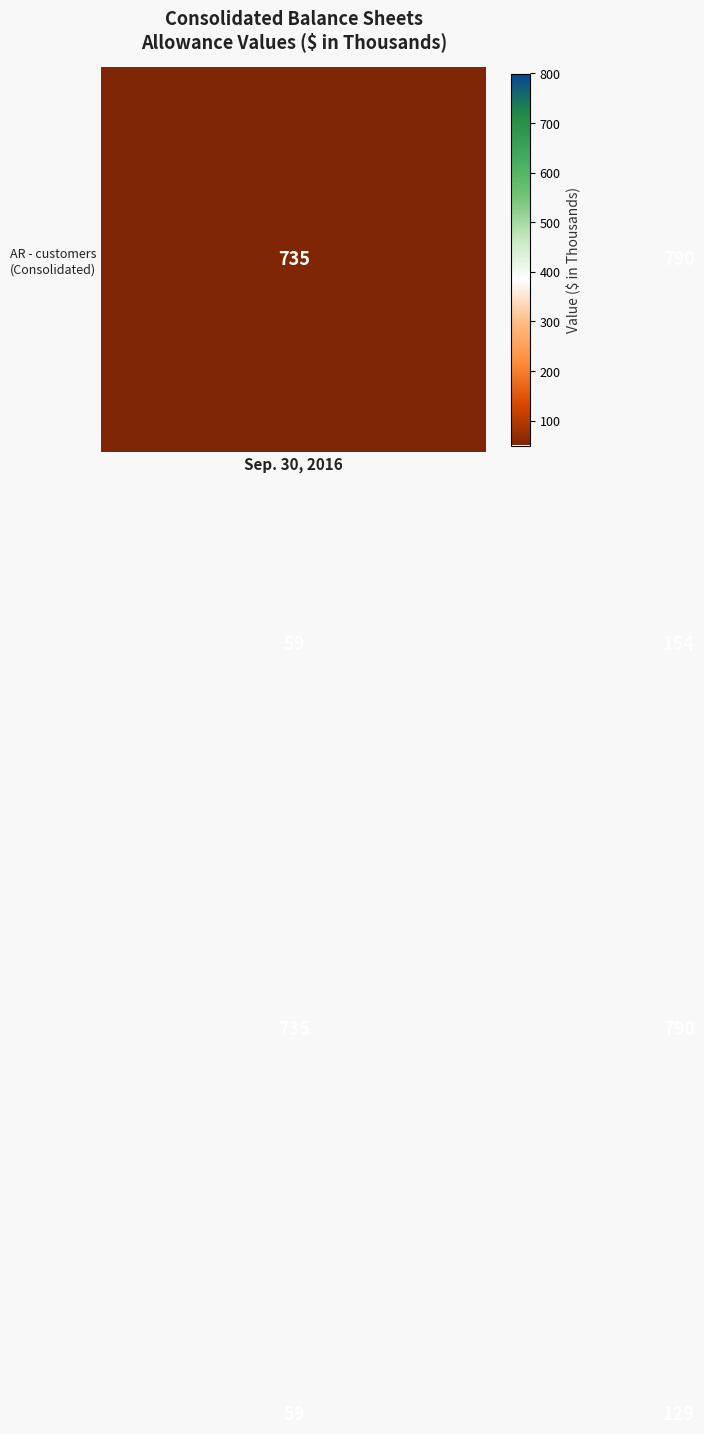

What is the smallest value displayed?

59